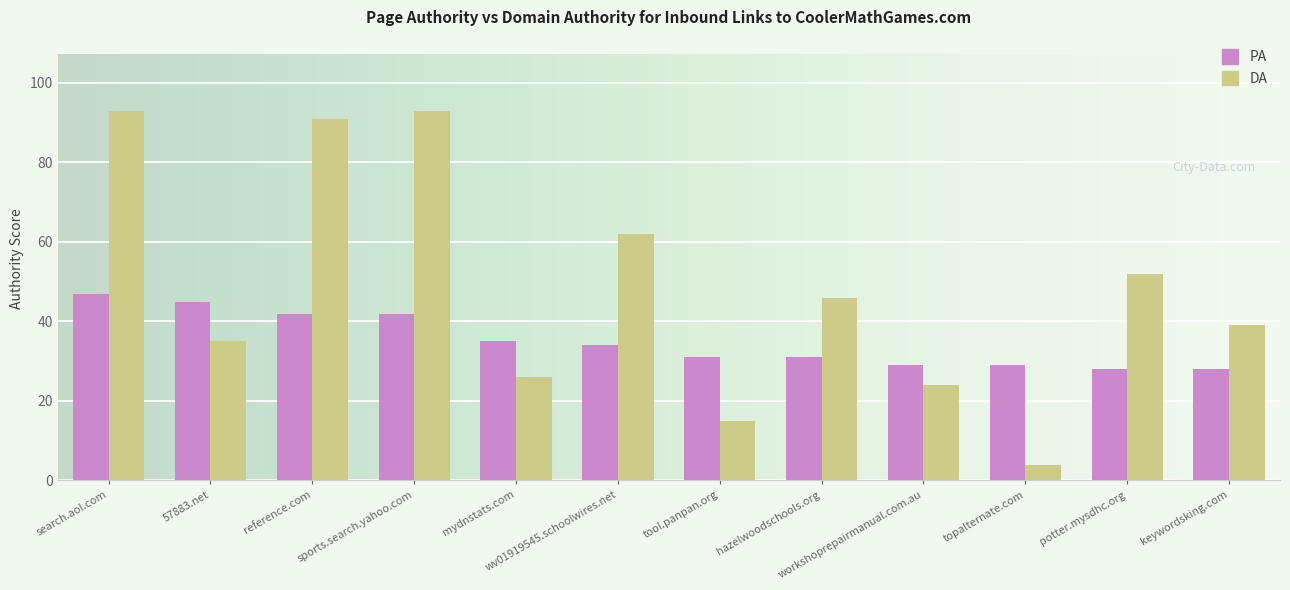

What is the smallest value displayed?

4